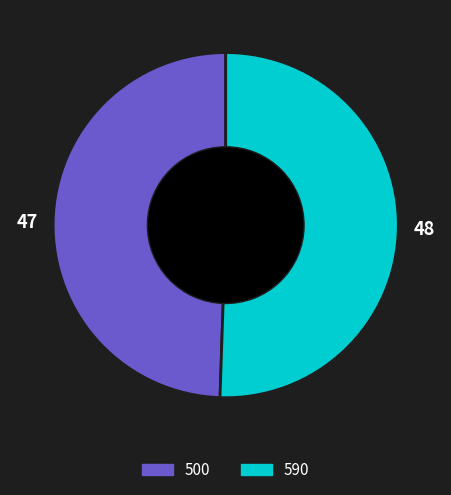

Is there a majority slice in this chart?

Yes